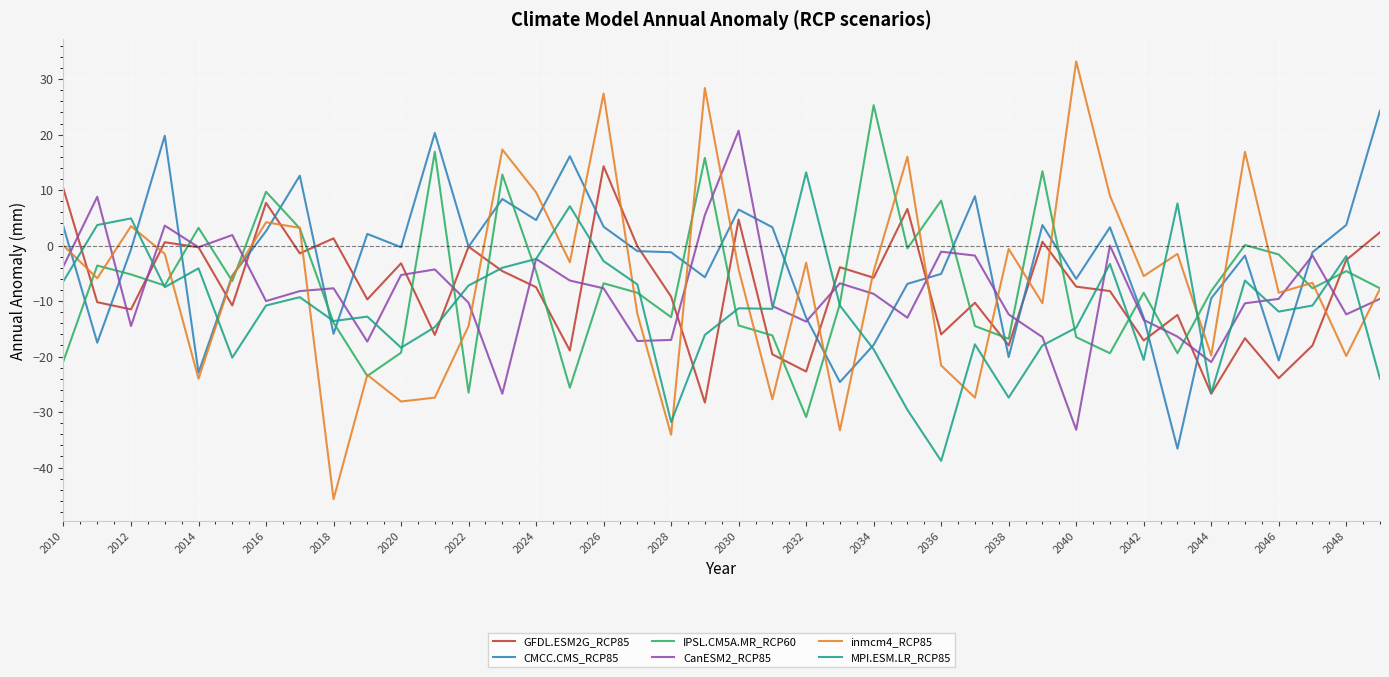

Which series has the widest spread of values?

inmcm4_RCP85